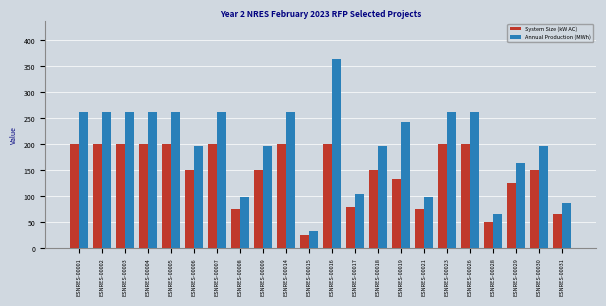

True or false: System Size (kW AC) has a value of 200.0 at ESNRES-00005.

True